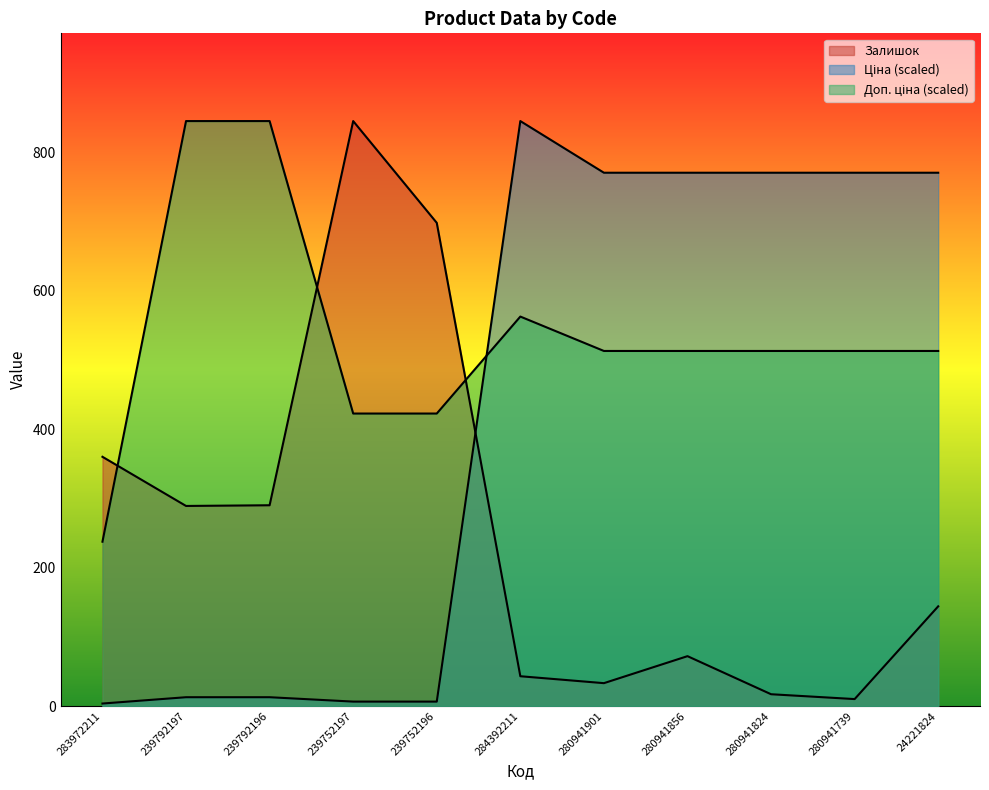

Which series has the largest range (max minus min)?

Ціна